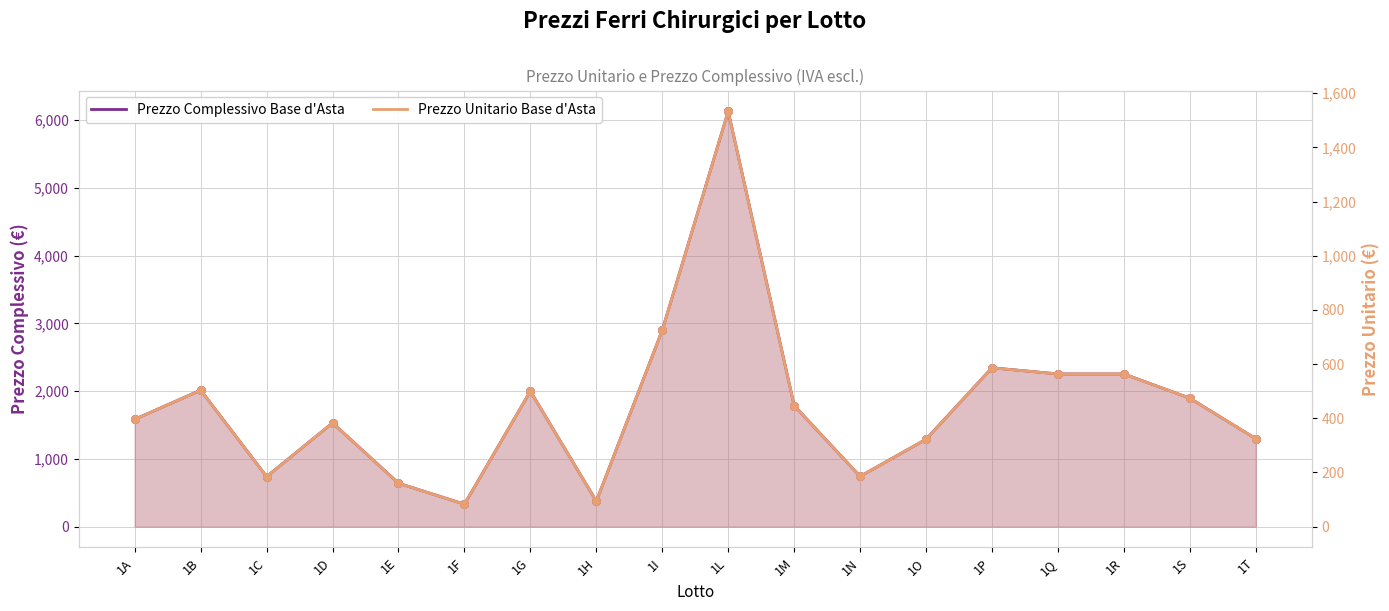

Which series has the widest spread of Y values?

Prezzo Complessivo Base d'Asta